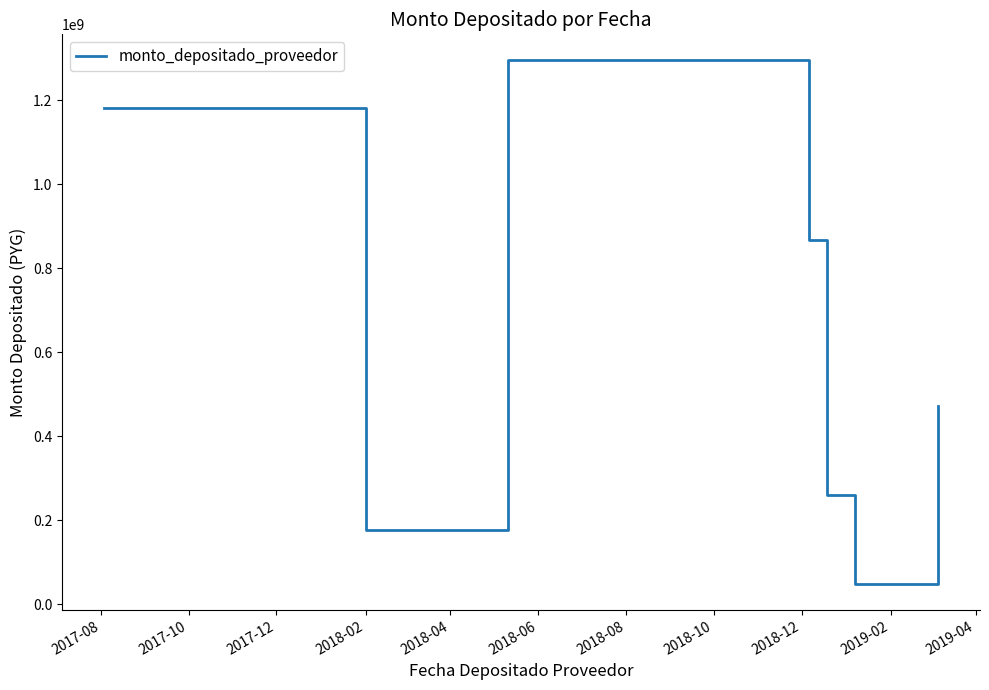

How many points are lower than both their immediate neighbors (excluding endpoints)?

2